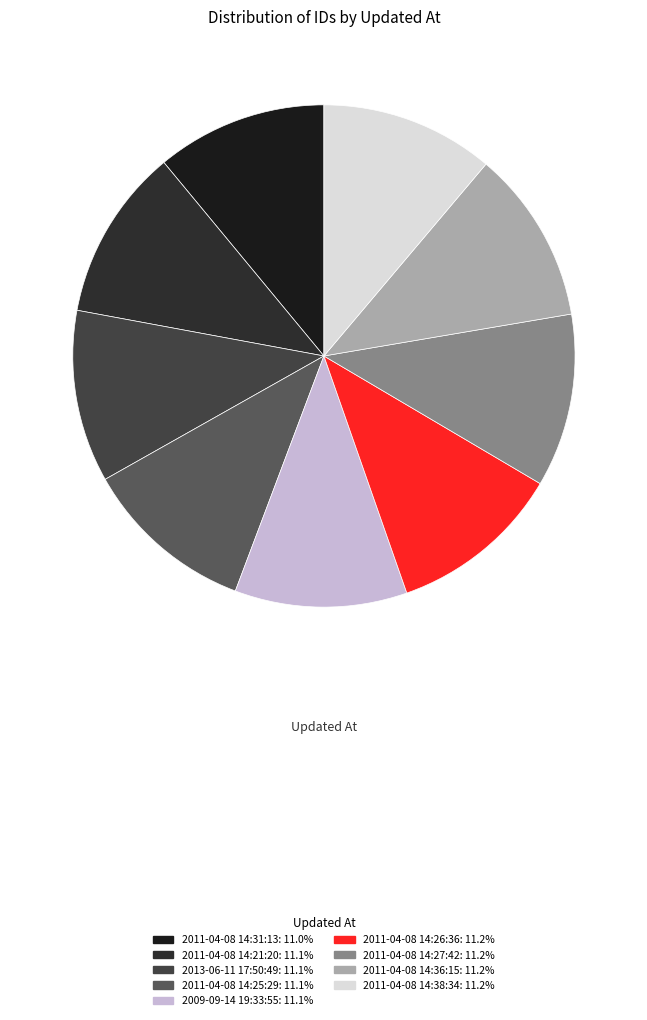

What percentage is the 2011-04-08 14:21:20 slice, to the nearest percent?

11%